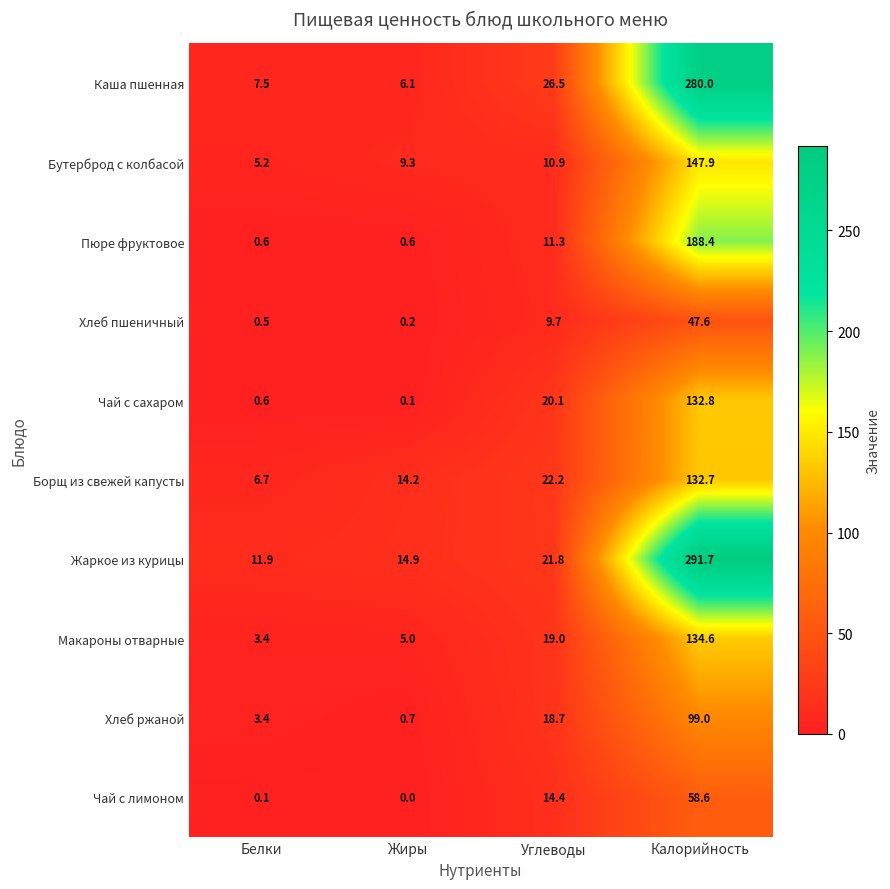

What is the spread (max minus min) of values at Белки?

11.8